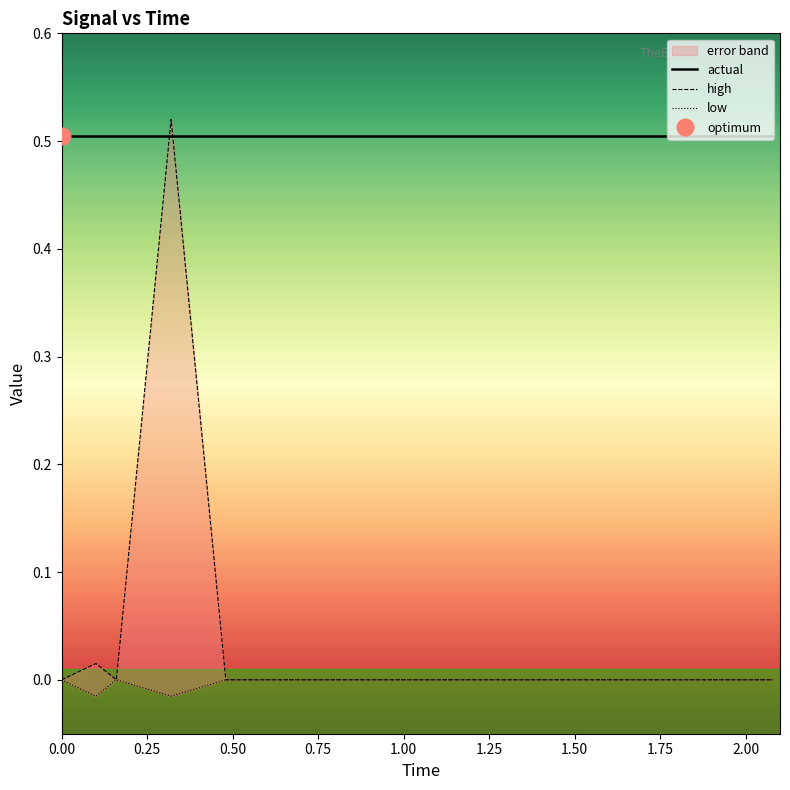

True or false: low and high cross at least once.

False